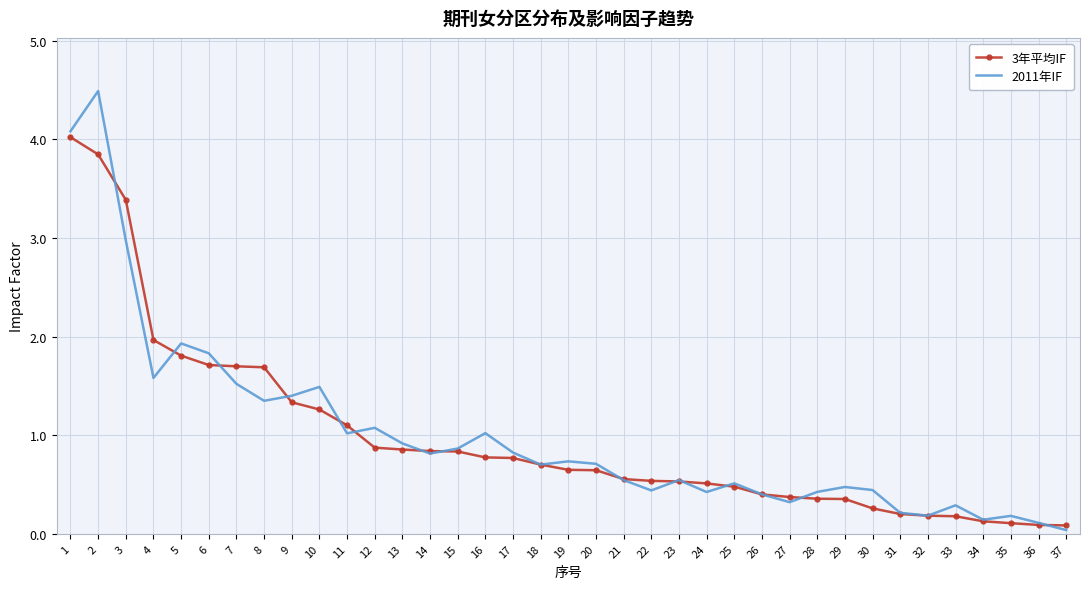

What is the total value across all series at 26?

0.8